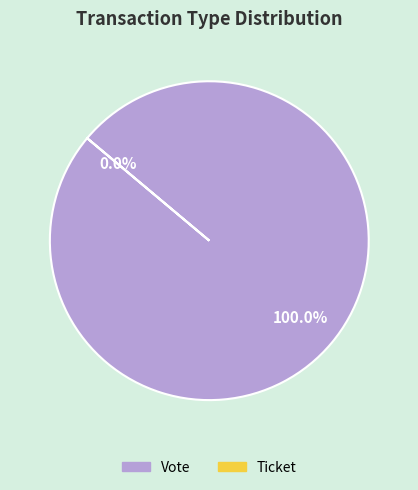

To the nearest percent, what is the average slice percentage?

50%